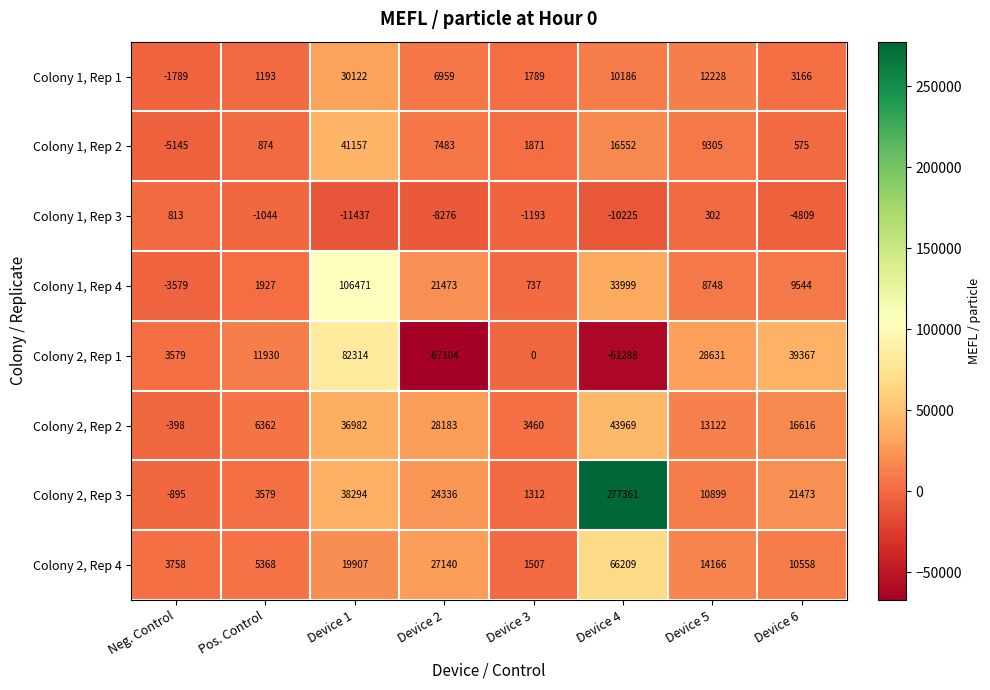

What is the average value of the Colony 1, Rep 3 series?

-4484